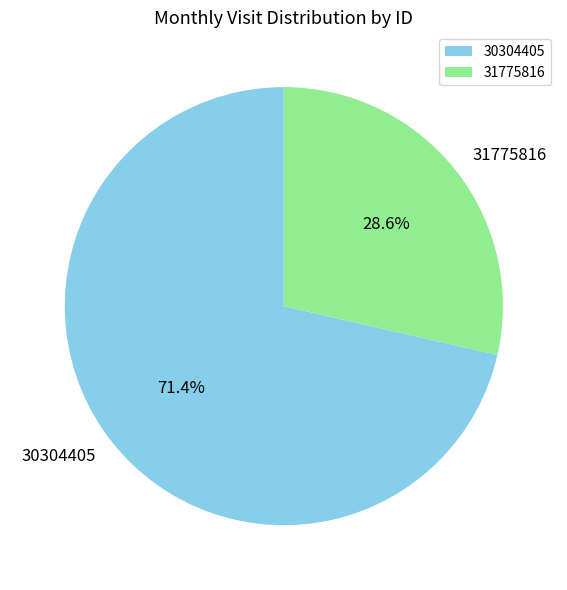

Approximately how many times larger is the value at 30304405 compared to 31775816?

2.5